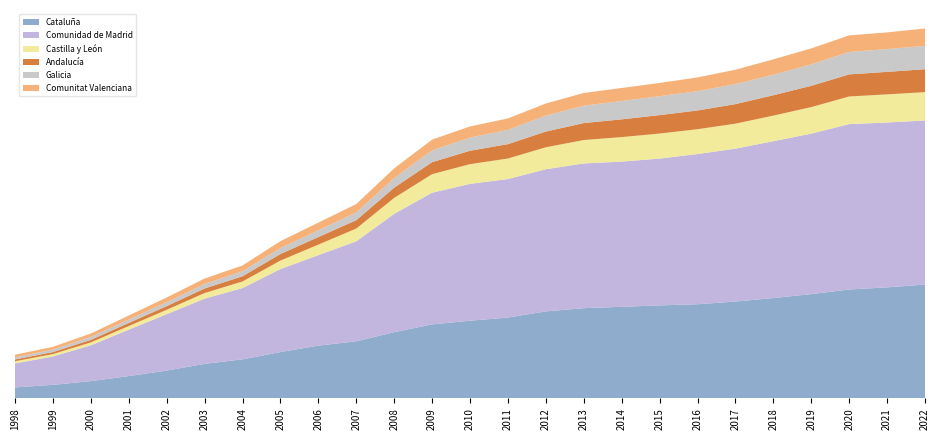

Reading left to right, extract all data points from this chart.

Cataluña: 1998=4409	1999=5441	2000=6926	2001=8955	2002=11150	2003=13865	2004=15672	2005=18584	2006=21175	2007=22903	2008=26571	2009=29696	2010=31173	2011=32447	2012=34919	2013=36201	2014=36752	2015=37317	2016=37777	2017=38873	2018=40270	2019=41853	2020=43693	2021=44547	2022=45671
Comunidad de Madrid: 1998=9602	1999=11391	2000=14369	2001=18636	2002=22629	2003=26156	2004=28588	2005=33306	2006=36295	2007=40128	2008=47473	2009=52830	2010=54902	2011=55554	2012=57031	2013=58065	2014=58254	2015=58900	2016=60262	2017=61333	2018=62929	2019=64369	2020=66355	2021=66152	2022=65836
Castilla y León: 1998=890	1999=950	2000=1168	2001=1433	2002=1760	2003=2246	2004=2643	2005=3406	2006=4230	2007=5108	2008=6402	2009=7436	2010=7909	2011=8243	2012=8801	2013=9400	2014=9828	2015=10048	2016=9958	2017=10023	2018=10255	2019=10654	2020=11089	2021=11283	2022=11373
Andalucía: 1998=723	1999=804	2000=1024	2001=1251	2002=1483	2003=1829	2004=2101	2005=2634	2006=3037	2007=3355	2008=4103	2009=4822	2010=5384	2011=5769	2012=6319	2013=6806	2014=7134	2015=7397	2016=7524	2017=7848	2018=8181	2019=8540	2020=8864	2021=9032	2022=9206
Galicia: 1998=870	1999=990	2000=1187	2001=1369	2002=1568	2003=1831	2004=2006	2005=2408	2006=2691	2007=3106	2008=3837	2009=4738	2010=5290	2011=5733	2012=6417	2013=6979	2014=7358	2015=7592	2016=7760	2017=8033	2018=8255	2019=8613	2020=8994	2021=9144	2022=9348
Comunitat Valenciana: 1998=1029	1999=1120	2000=1361	2001=1608	2002=1911	2003=2165	2004=2326	2005=2752	2006=3106	2007=3385	2008=3910	2009=4309	2010=4463	2011=4581	2012=4838	2013=5095	2014=5217	2015=5305	2016=5506	2017=5755	2018=6145	2019=6402	2020=6644	2021=6695	2022=6978